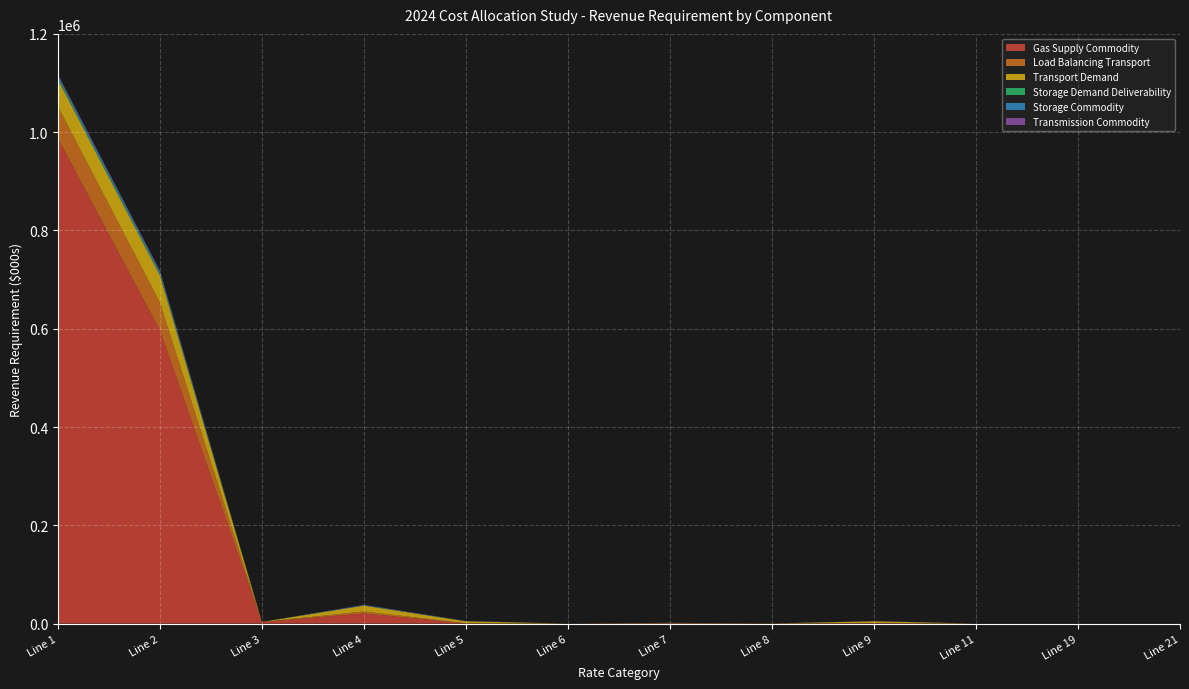

Reading left to right, list all the values displayed in this chart.

Gas Supply Commodity: Line 1=987458.5	Line 2=596773.7	Line 3=2964.2	Line 4=20528.9	Line 5=331.7	Line 6=0.0	Line 7=882.1	Line 8=115.2	Line 9=1076.7	Line 11=0.0	Line 19=0.0	Line 21=0.0
Load Balancing Transport: Line 1=64840.0	Line 2=56353.7	Line 3=151.1	Line 4=4117.6	Line 5=151.9	Line 6=0.0	Line 7=0.0	Line 8=0.0	Line 9=0.0	Line 11=0.0	Line 19=0.0	Line 21=0.0
Transport Demand: Line 1=54628.5	Line 2=55418.6	Line 3=298.1	Line 4=11817.7	Line 5=4150.0	Line 6=0.0	Line 7=572.1	Line 8=170.8	Line 9=3513.0	Line 11=0.0	Line 19=0.0	Line 21=0.0
Storage Demand Deliverability: Line 1=3180.9	Line 2=2764.6	Line 3=7.4	Line 4=202.0	Line 5=7.5	Line 6=0.0	Line 7=0.0	Line 8=0.0	Line 9=0.0	Line 11=0.0	Line 19=0.0	Line 21=0.0
Storage Commodity: Line 1=5068.1	Line 2=4860.1	Line 3=27.8	Line 4=1082.6	Line 5=387.0	Line 6=0.0	Line 7=53.4	Line 8=15.9	Line 9=327.6	Line 11=0.0	Line 19=0.0	Line 21=0.0
Transmission Commodity: Line 1=2203.3	Line 2=2112.8	Line 3=12.1	Line 4=470.6	Line 5=168.2	Line 6=0.0	Line 7=23.2	Line 8=6.9	Line 9=142.4	Line 11=0.0	Line 19=0.0	Line 21=0.0